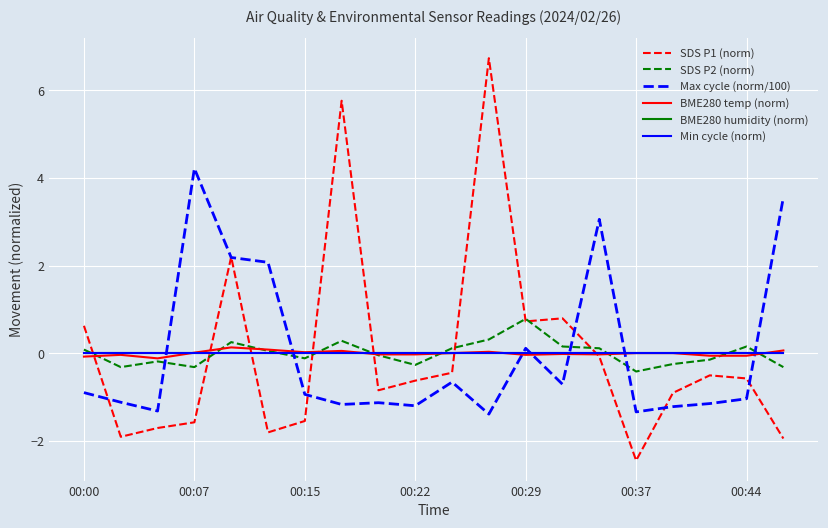

Does the chart display data point markers on the line(s)?

No